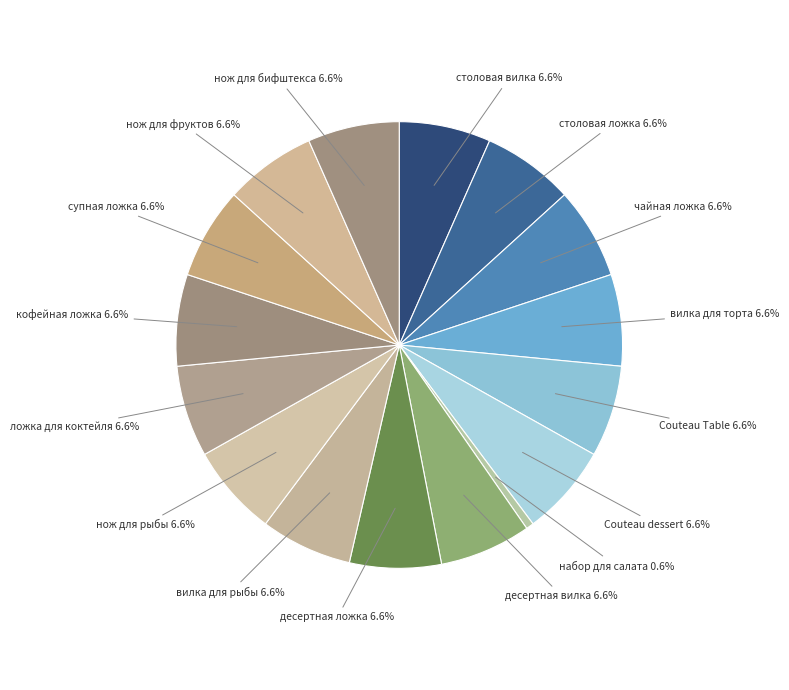

Approximately how many times larger is the value at столовая ложка compared to десертная ложка?

1.0